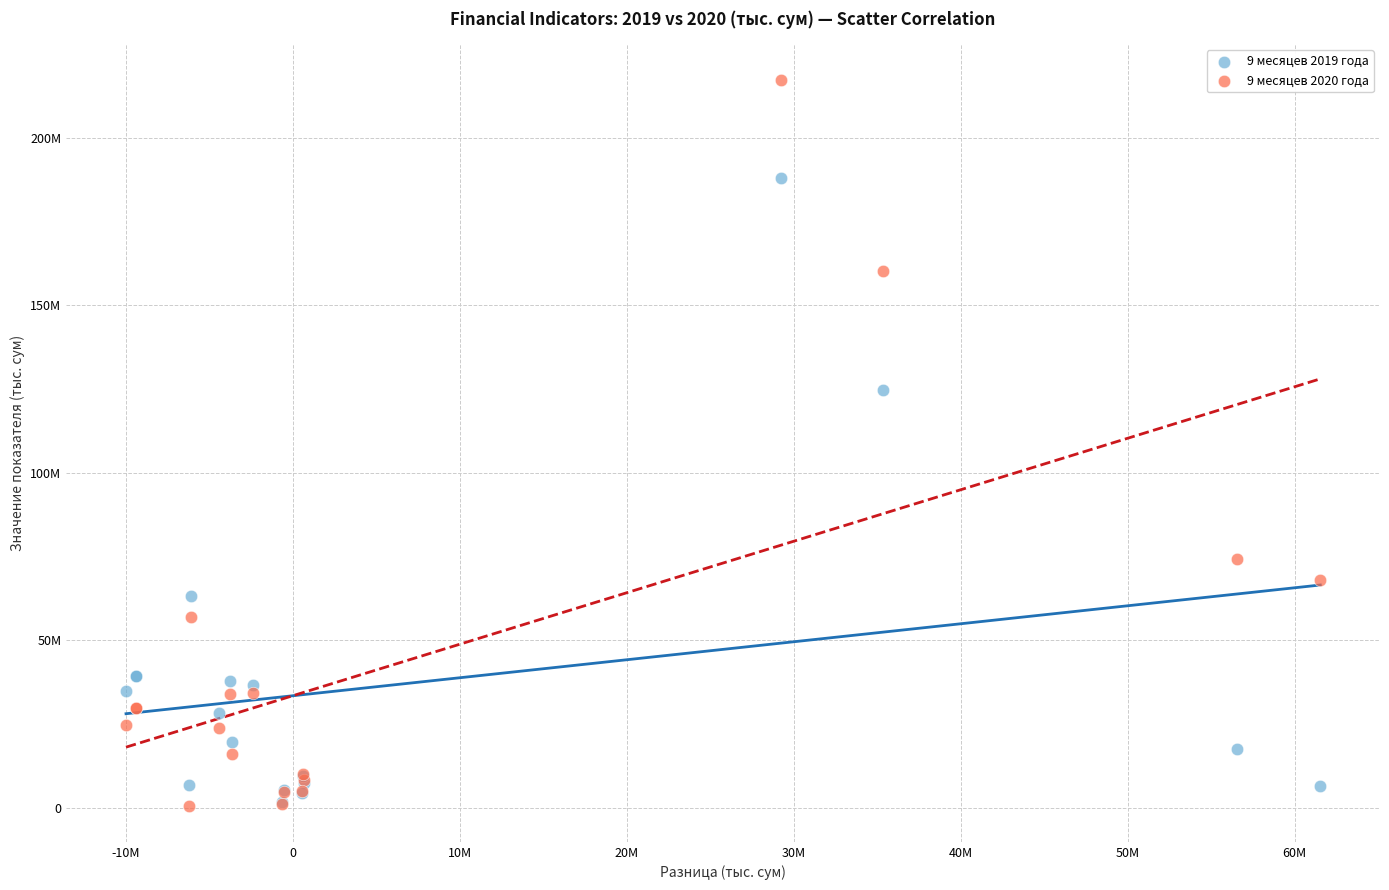

Which series reaches the maximum Y coordinate?

9 месяцев 2020 года